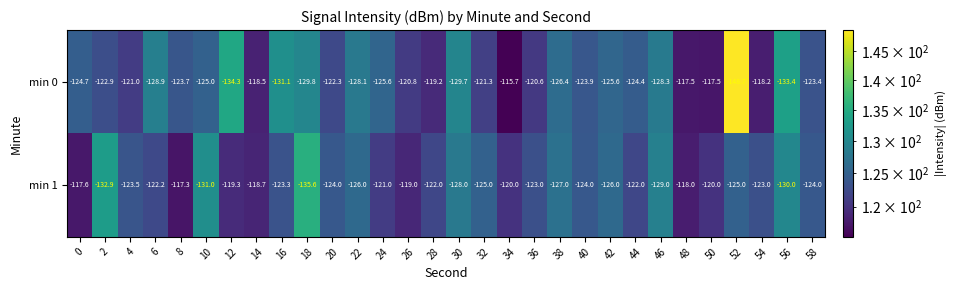

What is the highest value of the min 0 series?

-115.7